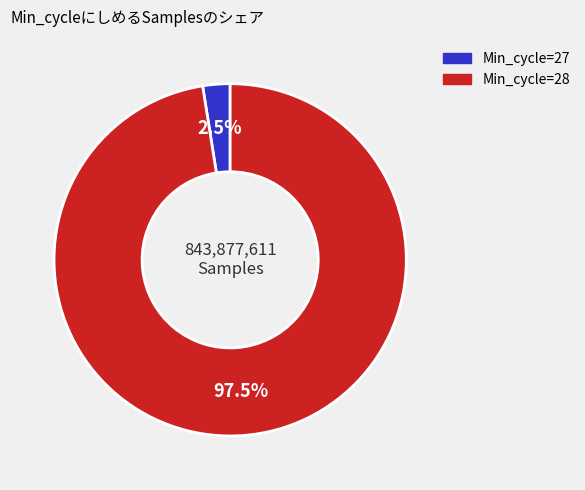

How many segments does this pie chart have?

2